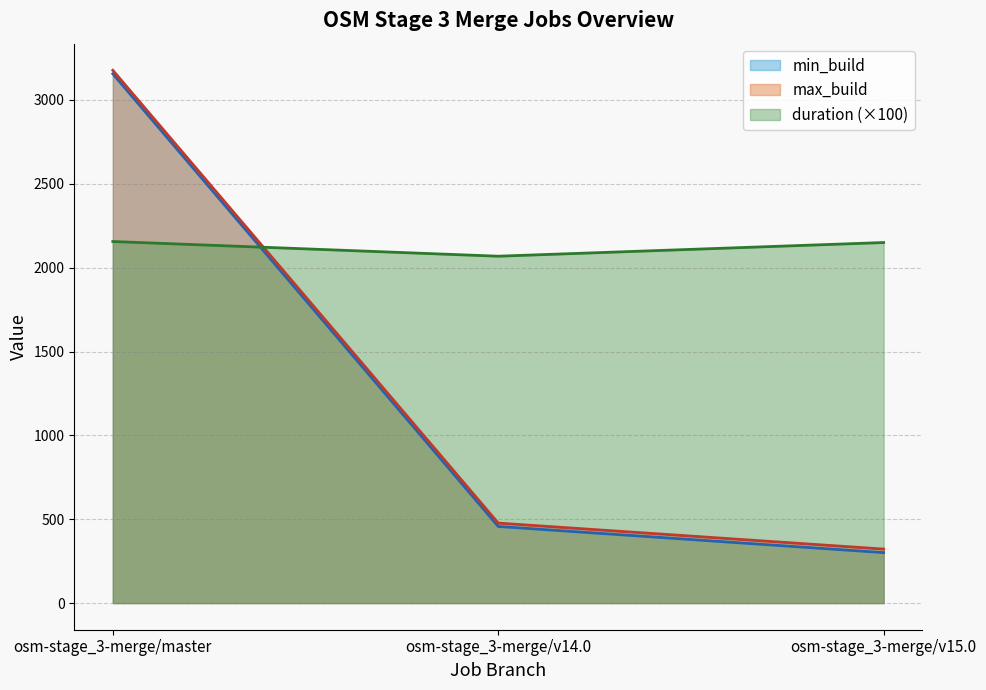

List the labels in order of min_build value, smallest first.

osm-stage_3-merge/v15.0, osm-stage_3-merge/v14.0, osm-stage_3-merge/master